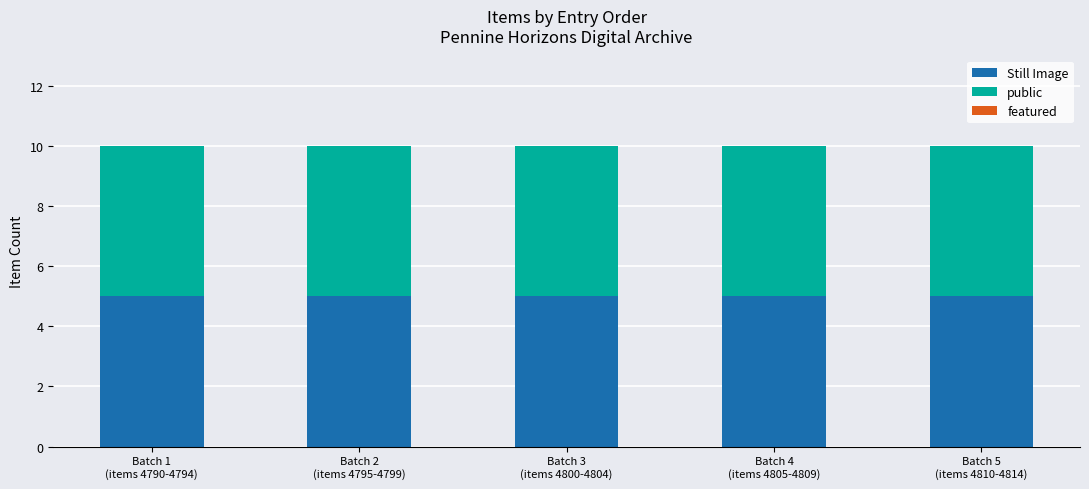

The featured series shows 0 at Batch 4
(items 4805-4809). True or false?

True